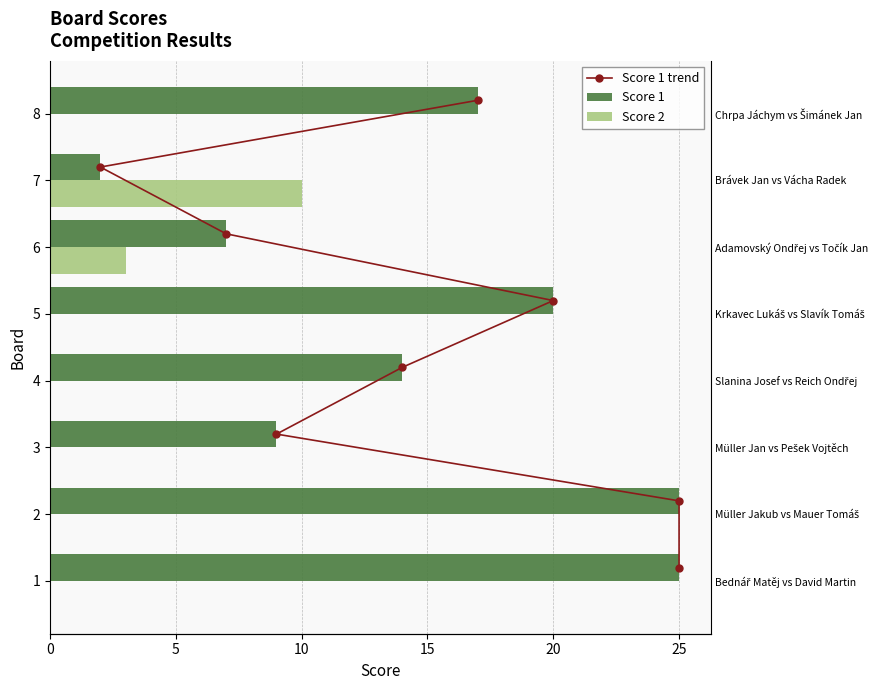

True or false: Score 1 has a value of 5.3 at 2.

False